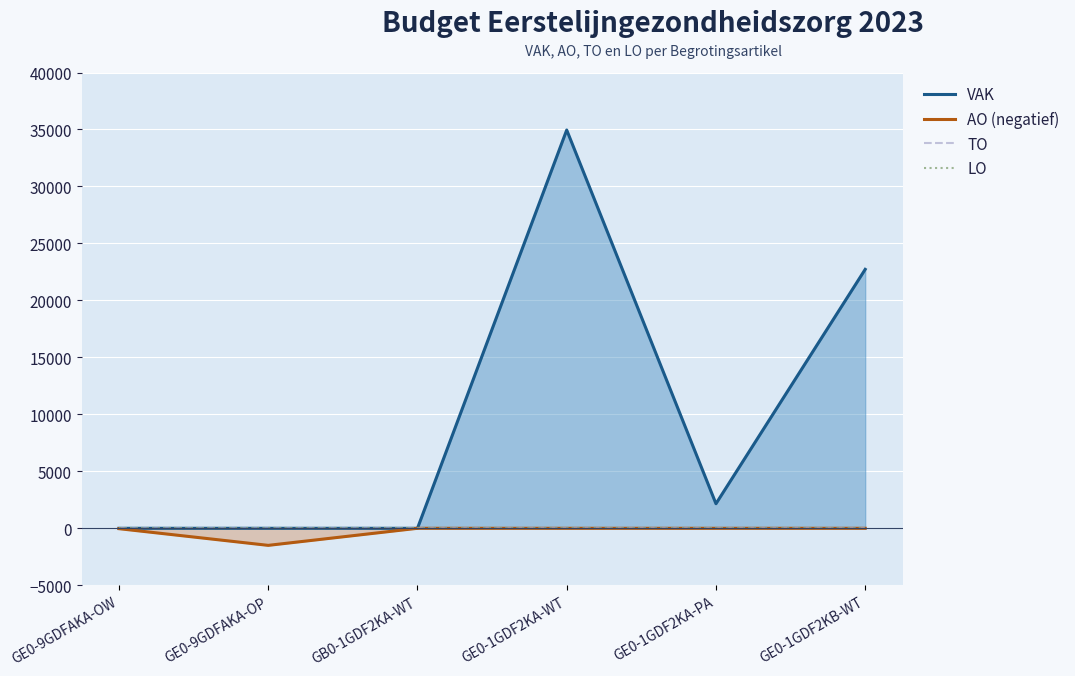

At which label does LO reach its peak?

GE0-9GDFAKA-OW